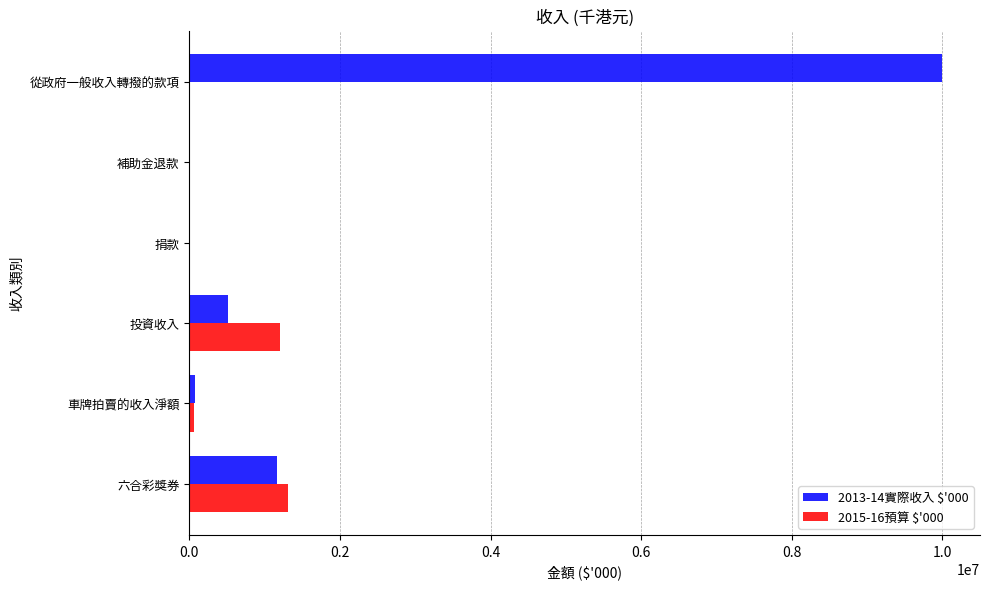

Which series has the largest total across all categories?

2013-14實際收入 $'000